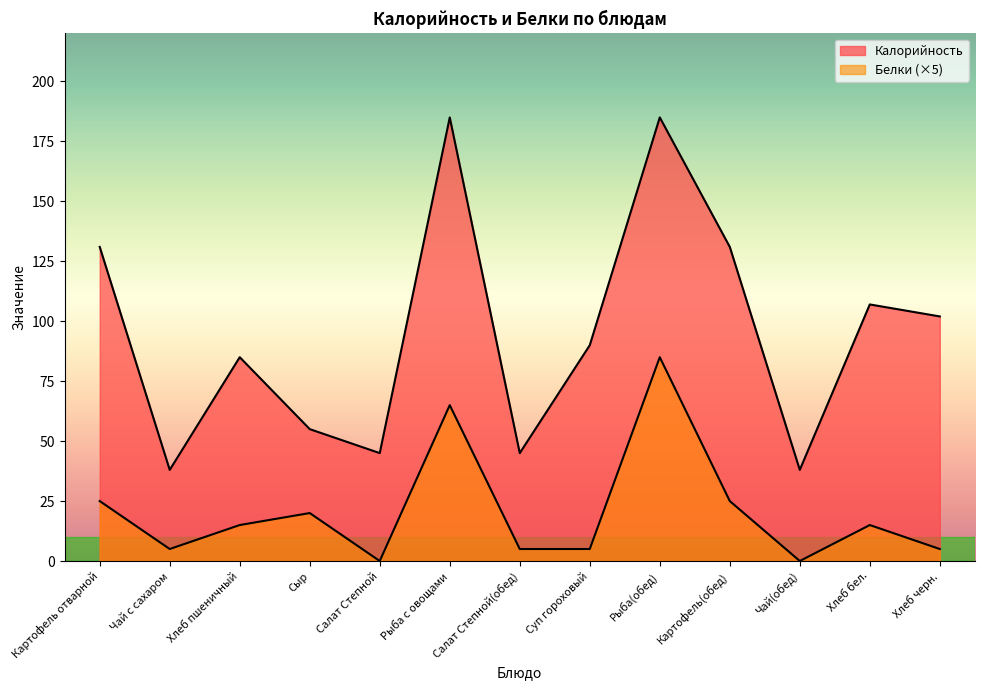

What is the label of the 5th point from the right?

Рыба(обед)